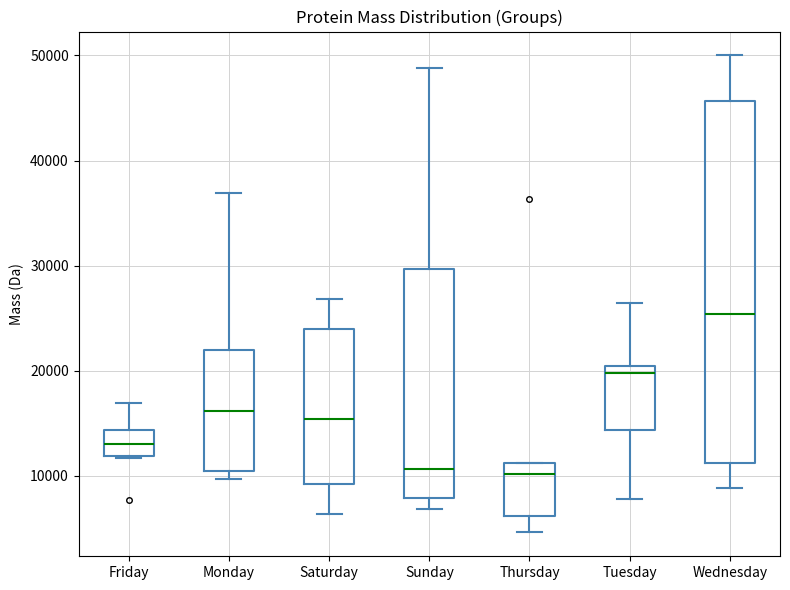

Reading left to right, transcribe this box plot: for each box, give where its median line is, the range the box spans, and where its two whiskers end, as read against the y-axis. The values are not printed on the chart, so give them approximately, as read against the axis.

Friday: median 13000, box 12000 to 14000, whiskers 12000 to 17000
Monday: median 16000, box 11000 to 22000, whiskers 10000 to 37000
Saturday: median 15000, box 9000 to 24000, whiskers 6000 to 27000
Sunday: median 11000, box 8000 to 30000, whiskers 7000 to 49000
Thursday: median 10000, box 6000 to 11000, whiskers 5000 to 11000
Tuesday: median 20000 (just below the box's upper edge), box 14000 to 20000, whiskers 8000 to 26000
Wednesday: median 25000, box 11000 to 46000, whiskers 9000 to 50000